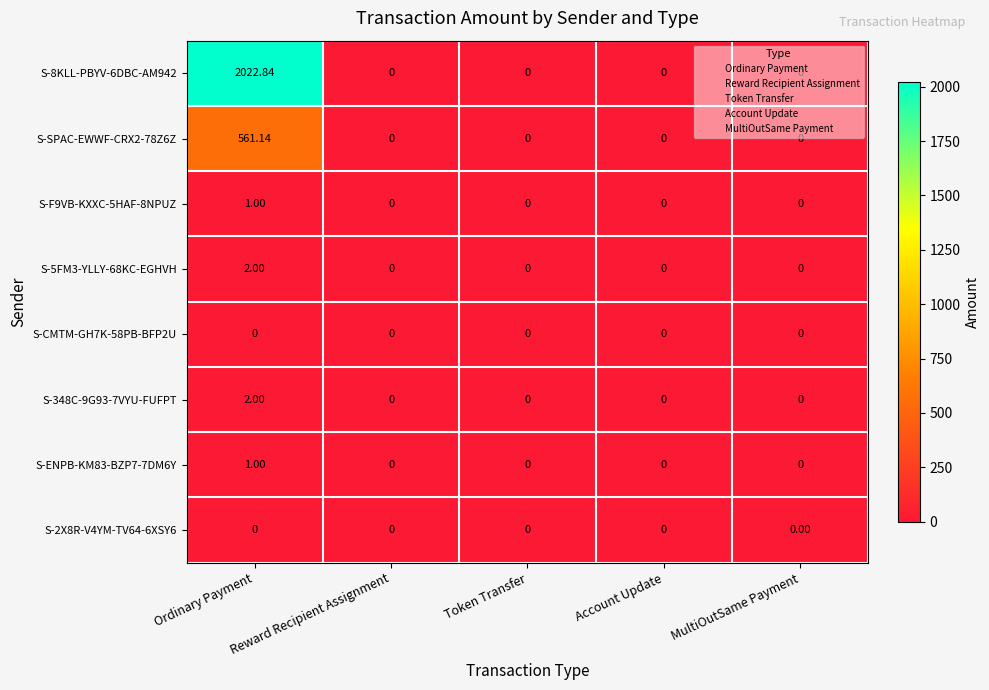

Which category has the highest value across all series?

Ordinary Payment